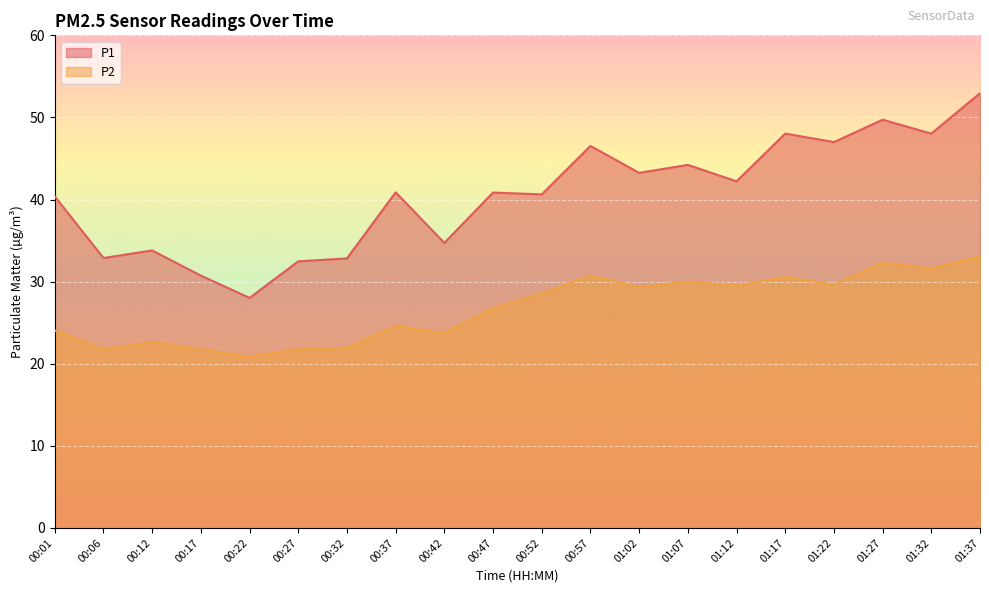

True or false: P1 and P2 cross at least once.

False